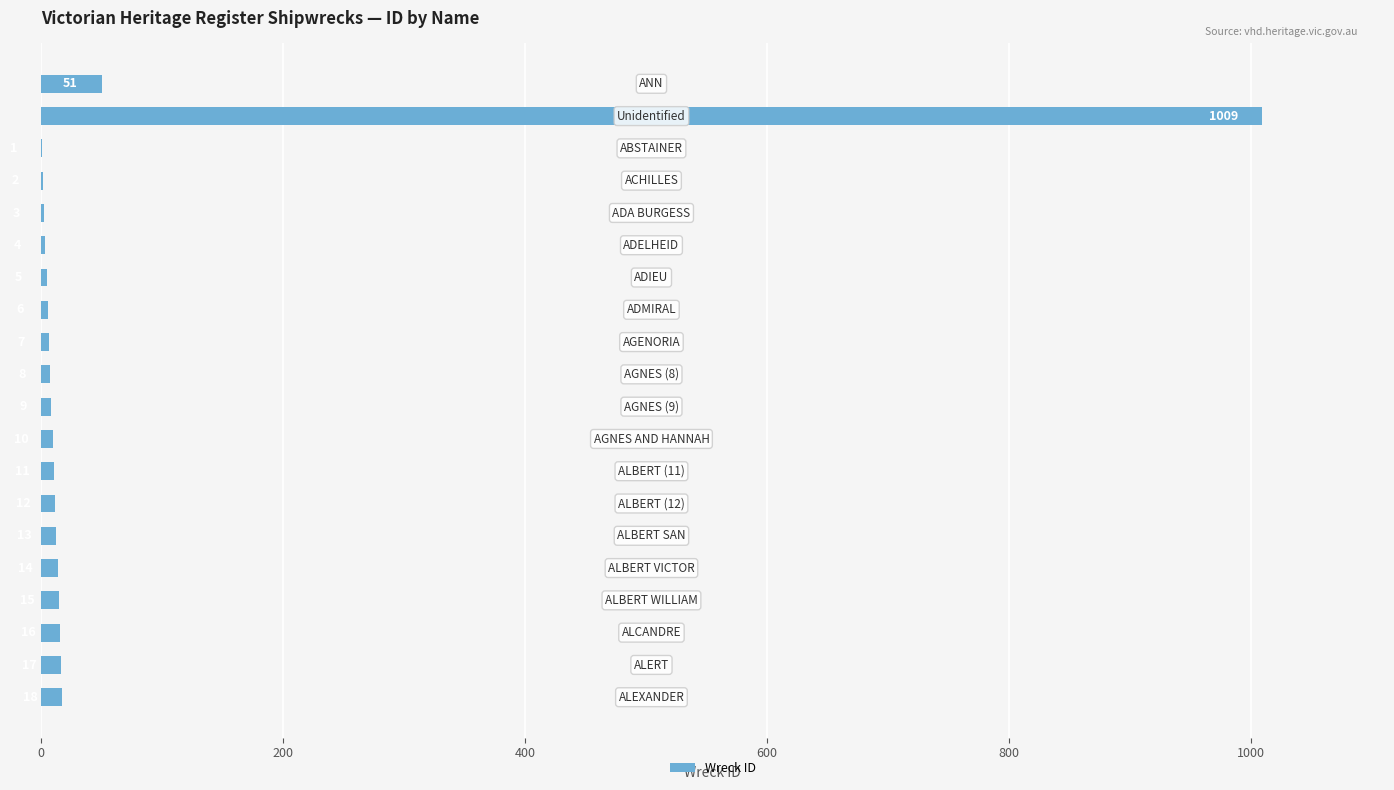

What is the sum of all values?

1231